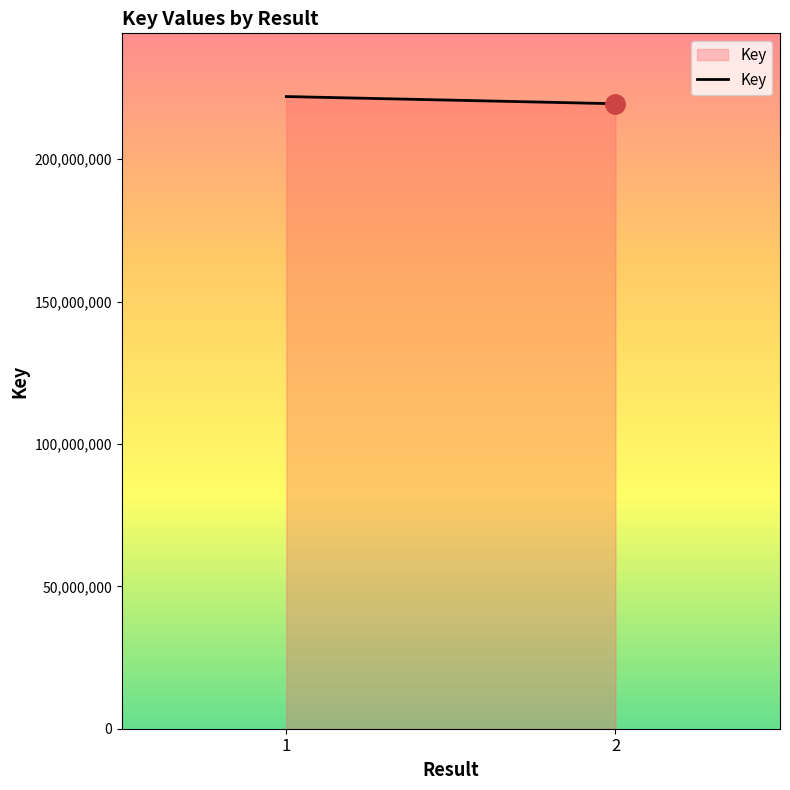

List the labels in order of value, largest first.

1, 2